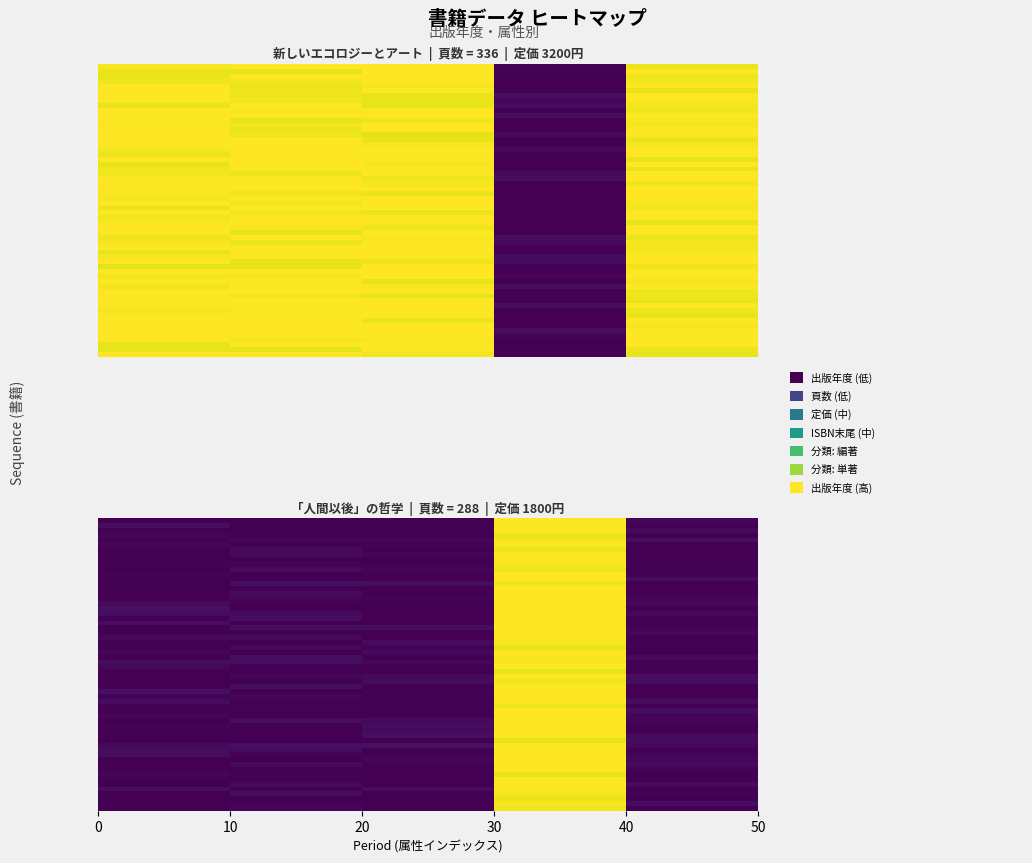

List the series in order of their overall mean, highest first.

新しいエコロジーとアート, 「人間以後」の哲学